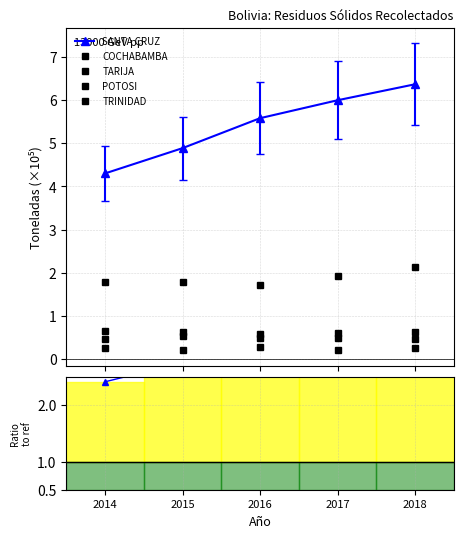

True or false: POTOSI and SANTA CRUZ cross at least once.

False